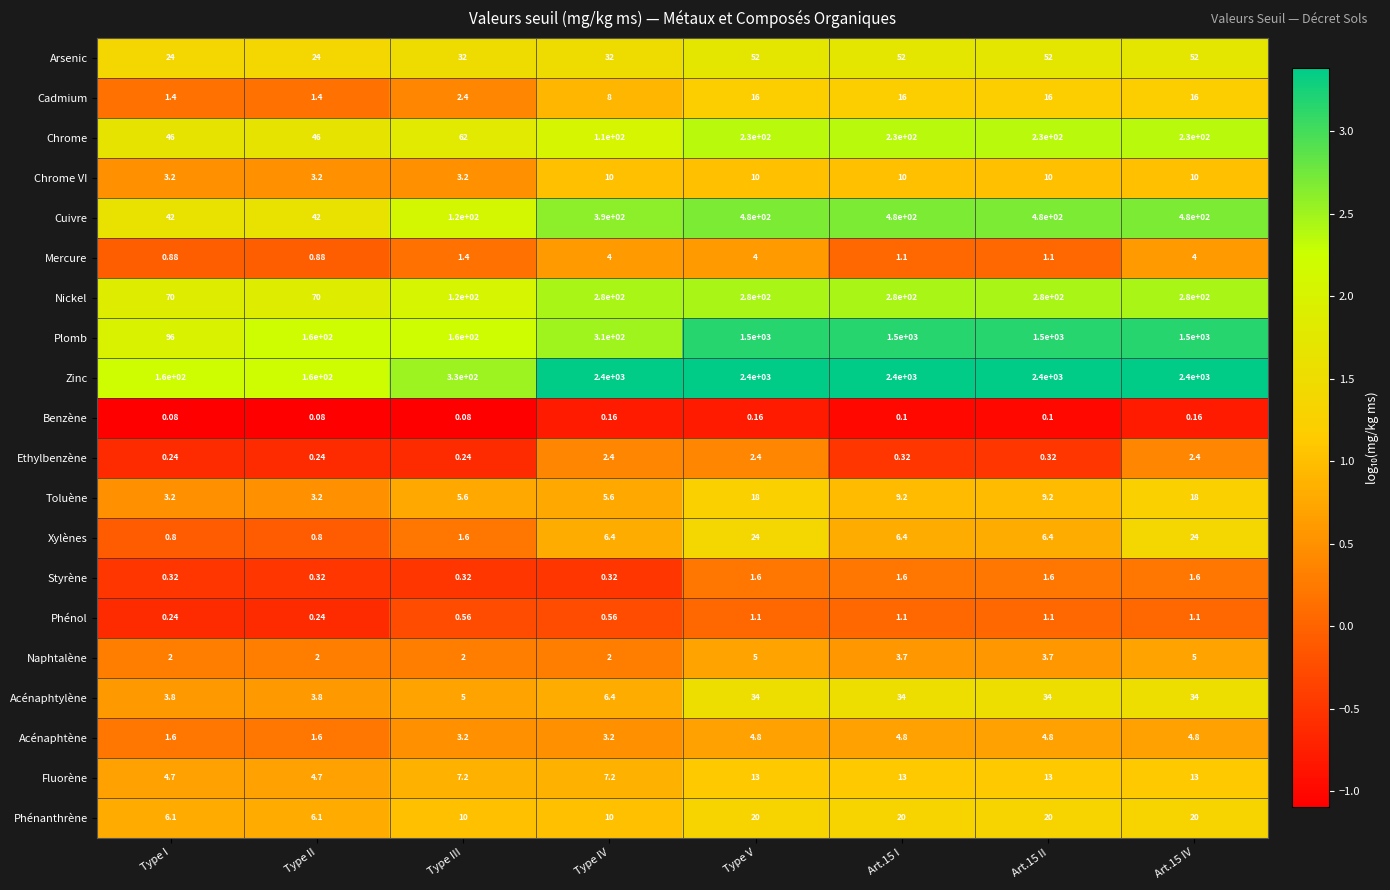

Which series has the largest total across all categories?

Zinc